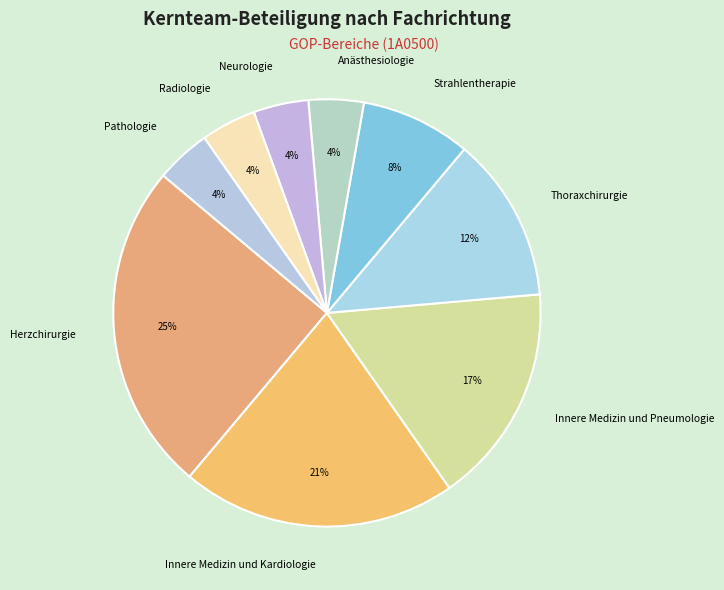

Is it true that Thoraxchirurgie is 26% of the pie?

False